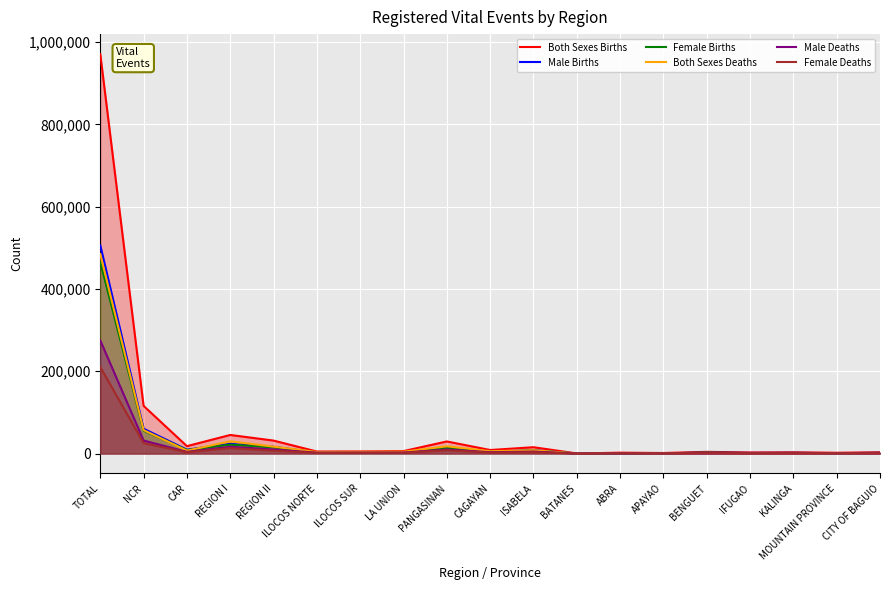

What is the difference between the second highest and second lowest values in the Male Births series?

59659